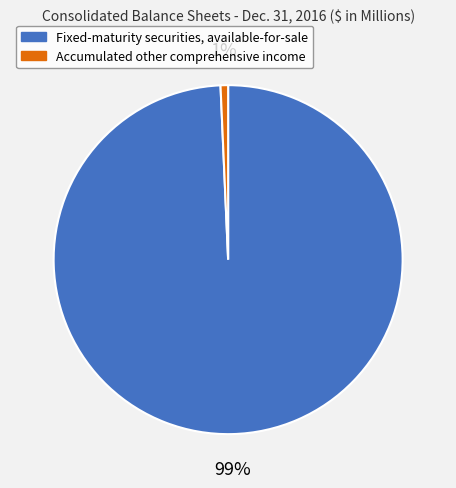

Rank the categories by value from lowest to highest.

Accumulated other comprehensive income, Fixed-maturity securities, available-for-sale